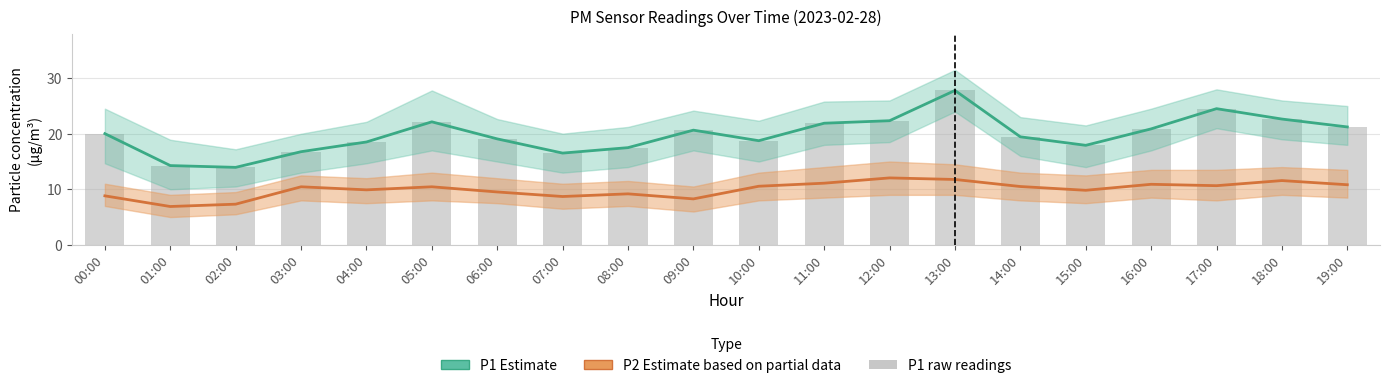

Reading left to right, what are all the values shown in this chart?

P1 (Estimate): 00:00=20.0	01:00=14.3	02:00=13.9	03:00=16.8	04:00=18.5	05:00=22.1	06:00=19.1	07:00=16.5	08:00=17.5	09:00=20.6	10:00=18.8	11:00=21.9	12:00=22.4	13:00=27.8	14:00=19.4	15:00=17.9	16:00=20.9	17:00=24.5	18:00=22.6	19:00=21.2
P2 (Estimate based on partial data): 00:00=8.8	01:00=6.9	02:00=7.3	03:00=10.4	04:00=9.9	05:00=10.4	06:00=9.5	07:00=8.7	08:00=9.2	09:00=8.3	10:00=10.6	11:00=11.1	12:00=12.1	13:00=11.8	14:00=10.5	15:00=9.8	16:00=10.9	17:00=10.7	18:00=11.6	19:00=10.8
P1 raw: 00:00=20.0	01:00=14.3	02:00=13.9	03:00=16.8	04:00=18.5	05:00=22.1	06:00=19.1	07:00=16.5	08:00=17.5	09:00=20.6	10:00=18.8	11:00=21.9	12:00=22.4	13:00=27.8	14:00=19.4	15:00=17.9	16:00=20.9	17:00=24.5	18:00=22.6	19:00=21.2